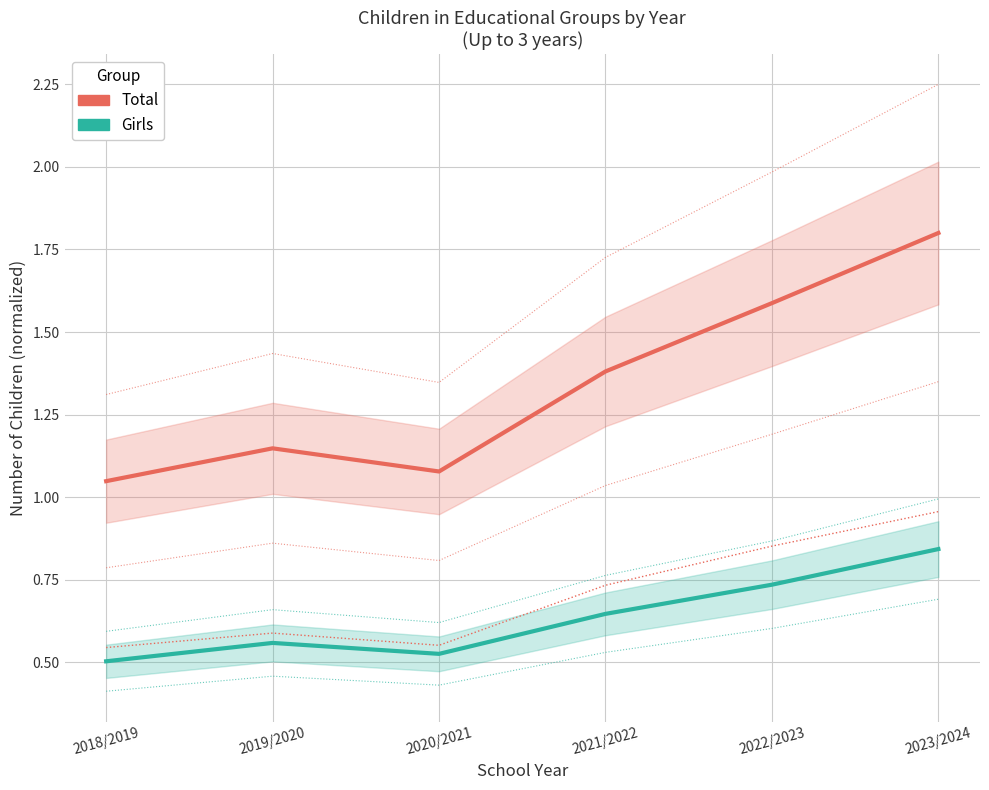

How many distinct data groups are displayed?

2